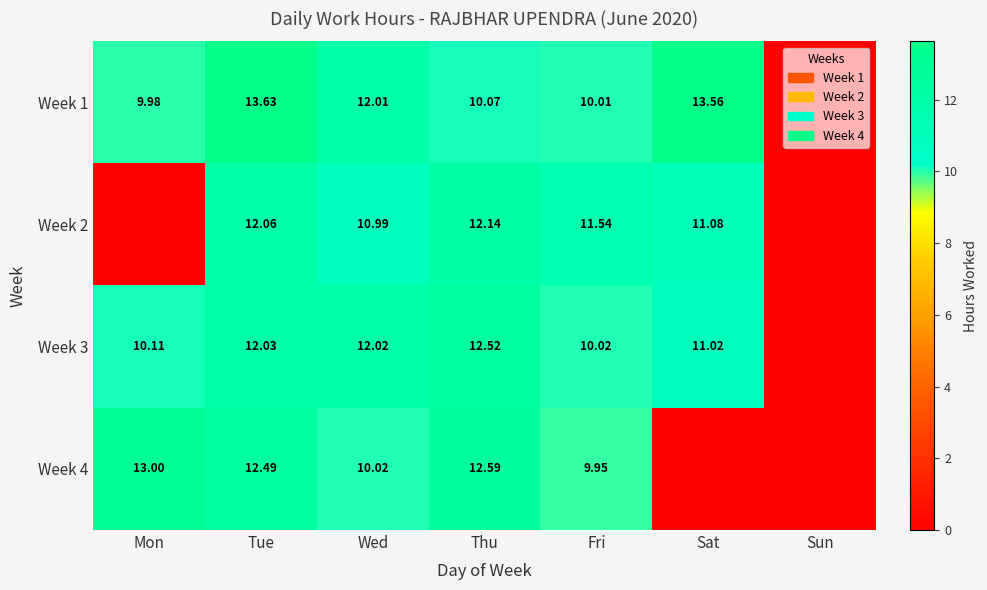

Which series has the widest spread of values?

Week 1